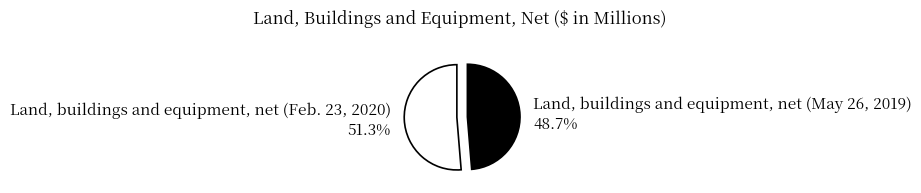

Is it true that Land, buildings and equipment, net (Feb. 23, 2020) is 45% of the pie?

False